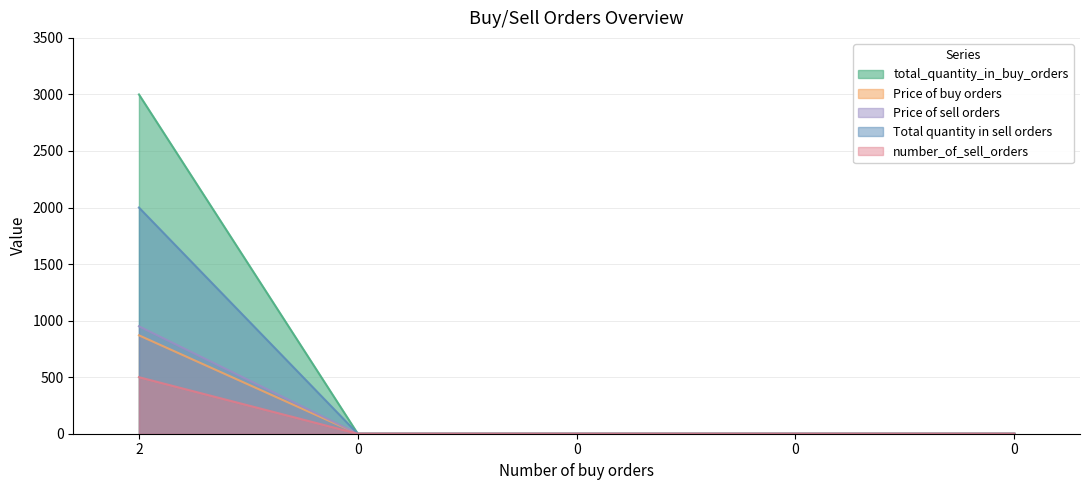

How many lines are shown in the chart?

5